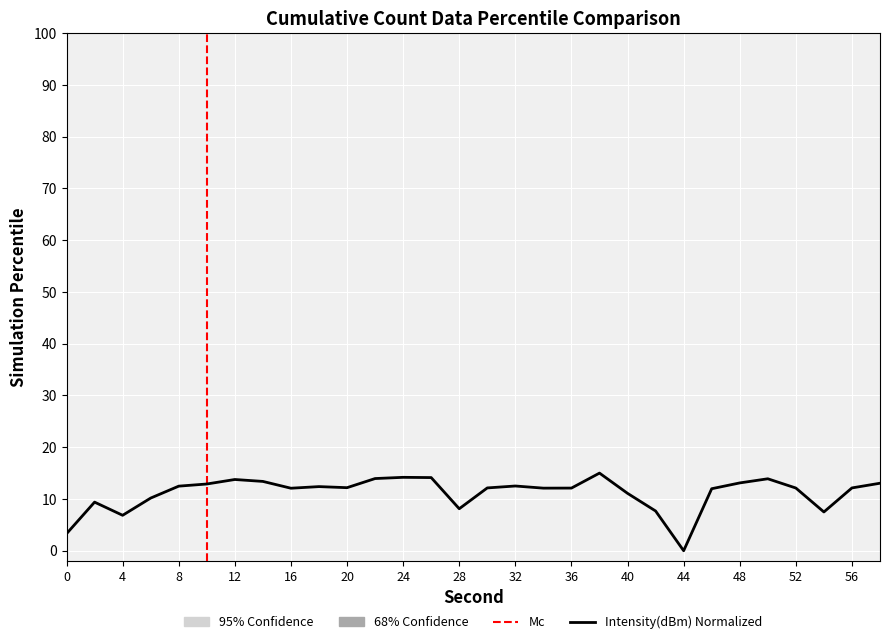

Approximately how many times larger is the value at 58 compared to 12?

0.9